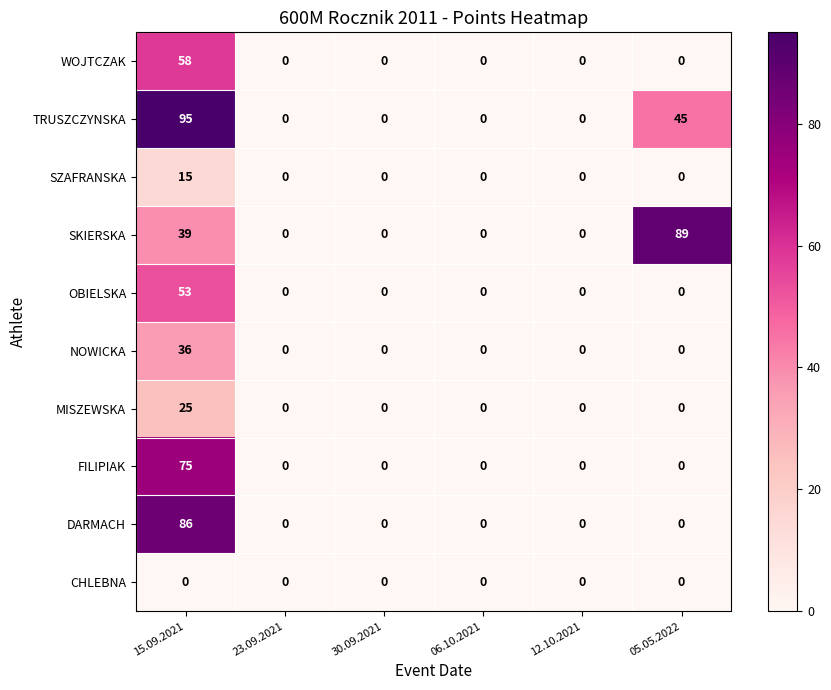

How many values in WOJTCZAK are above zero?

1